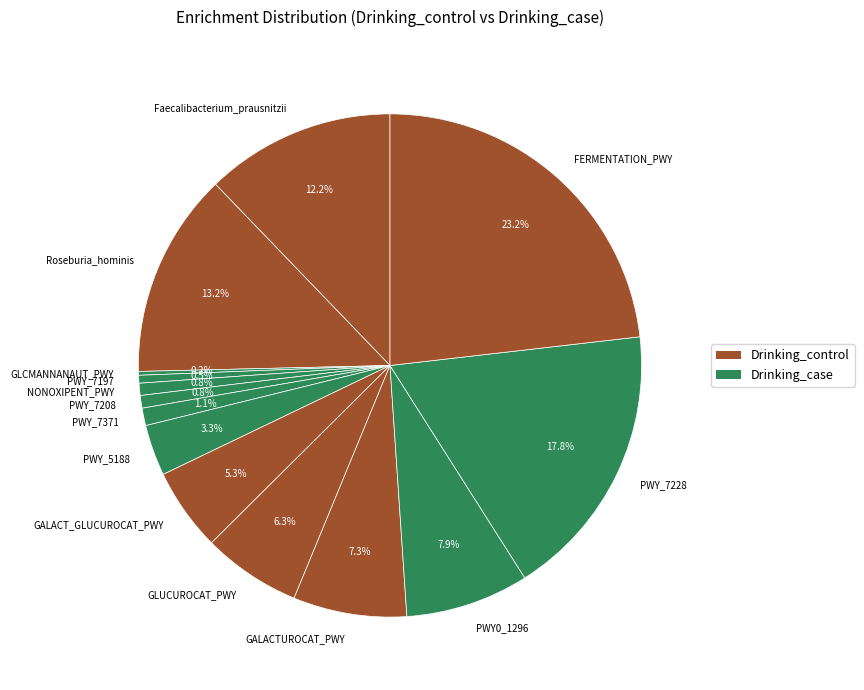

Is the sum of FERMENTATION_PWY and Roseburia_hominis greater than half?

No